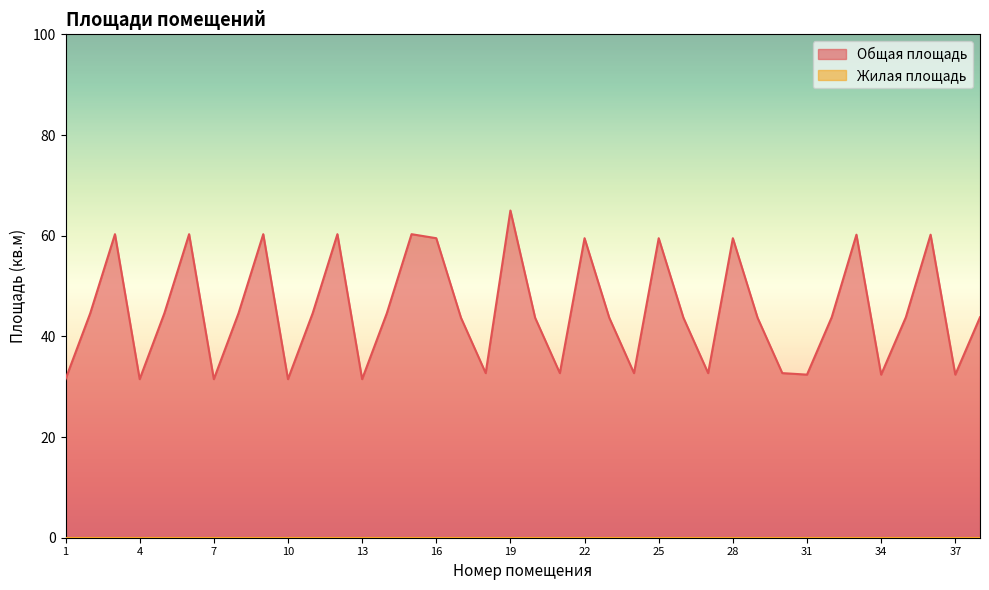

At which label is the value closest to 48?

2